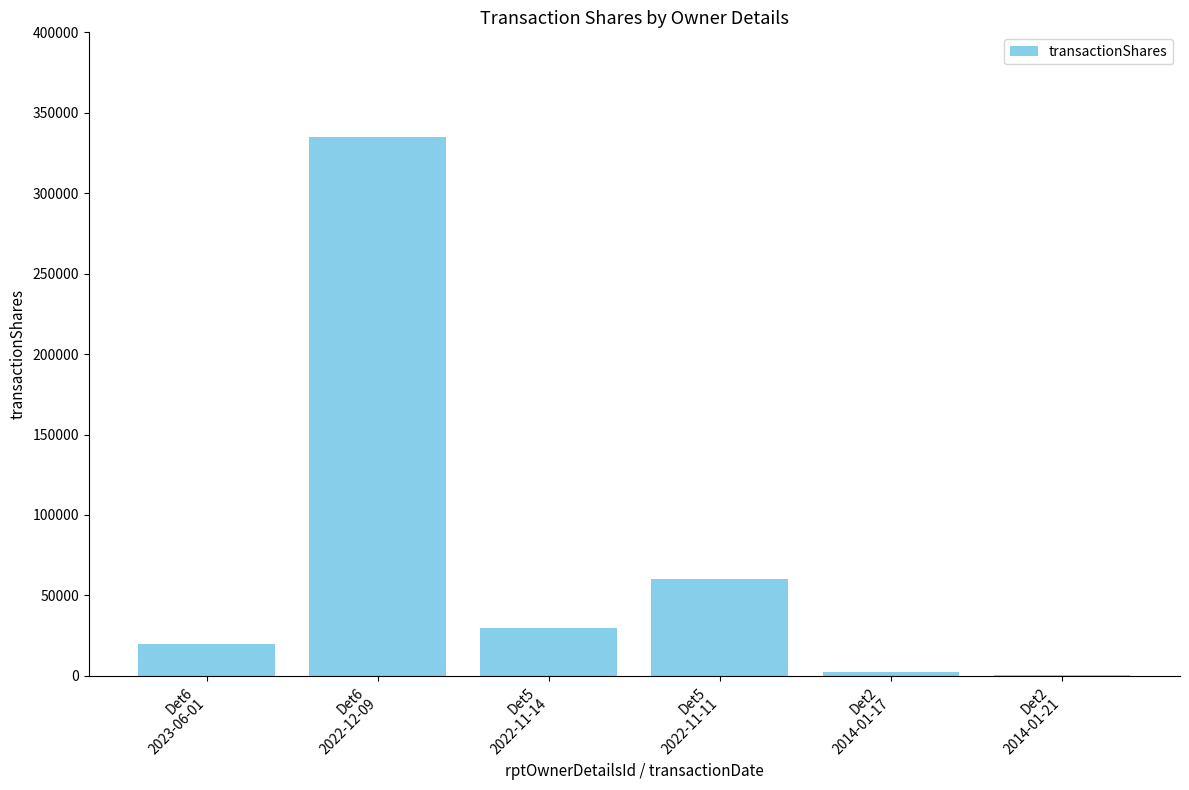

What is the greatest value displayed?

334849